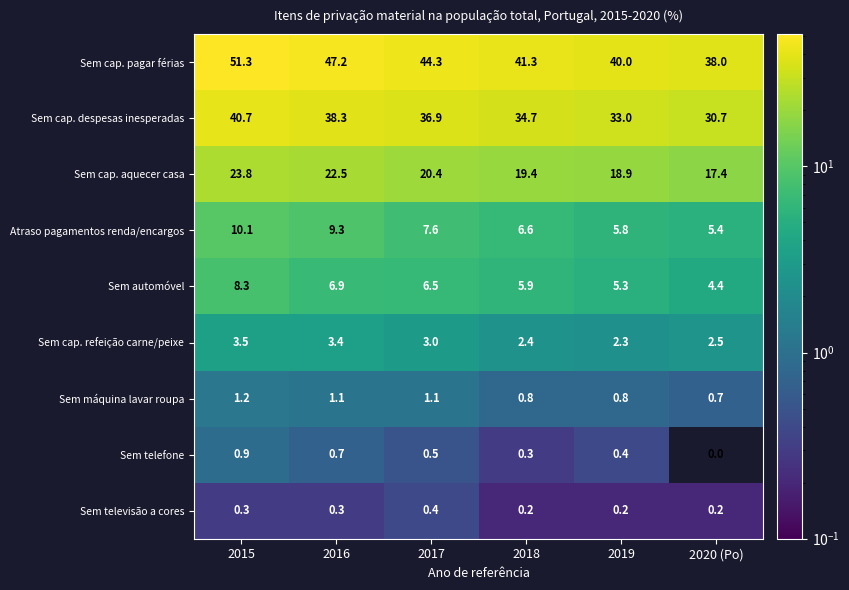

Between 2018 and 2019, which series saw the biggest shift?

Sem cap. despesas inesperadas